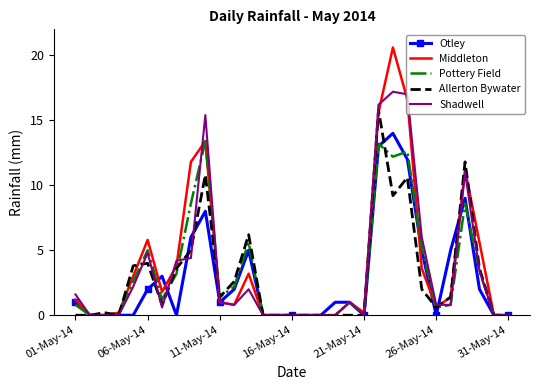

Count the number of data series in this chart.

5